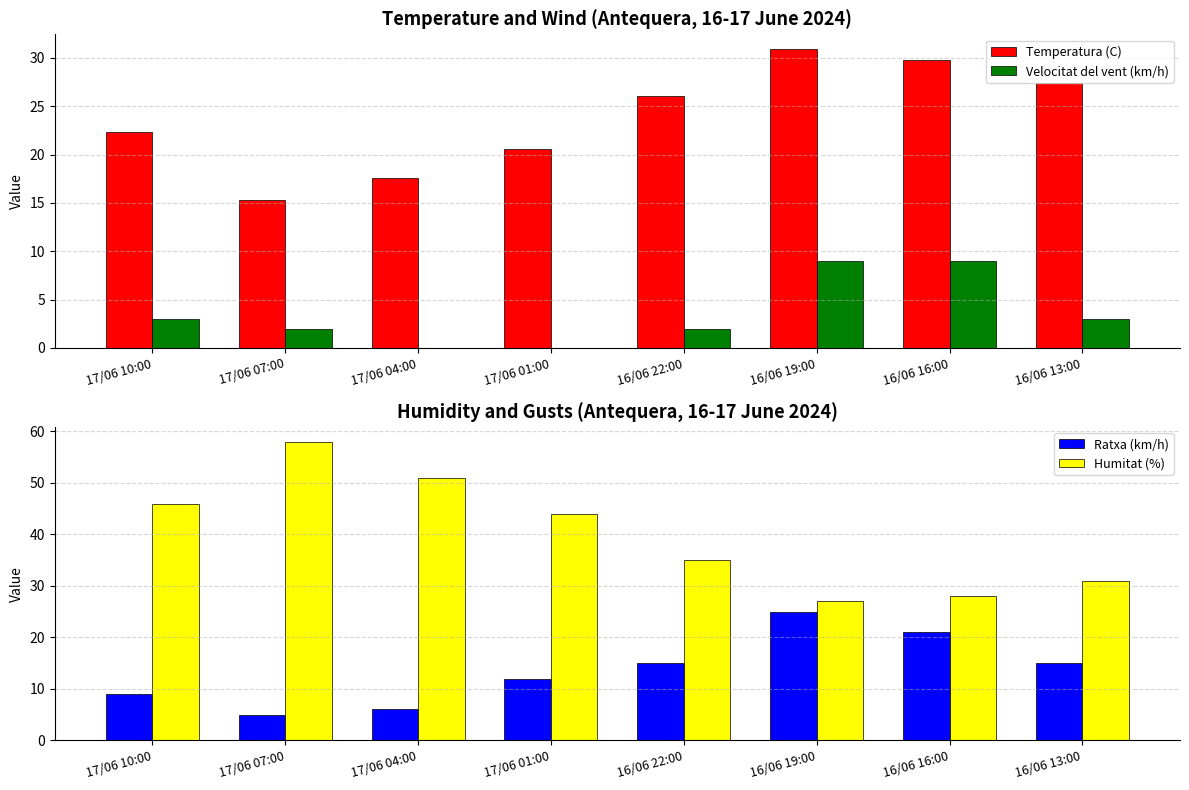

What is the difference between the maximum and minimum values in the Velocitat del vent (km/h) series?

9.0